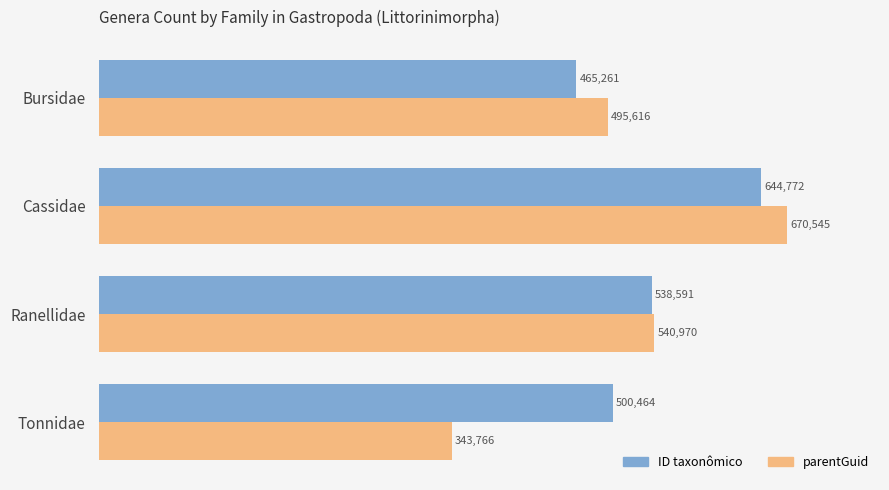

What is the average value of the parentGuid series?

512724